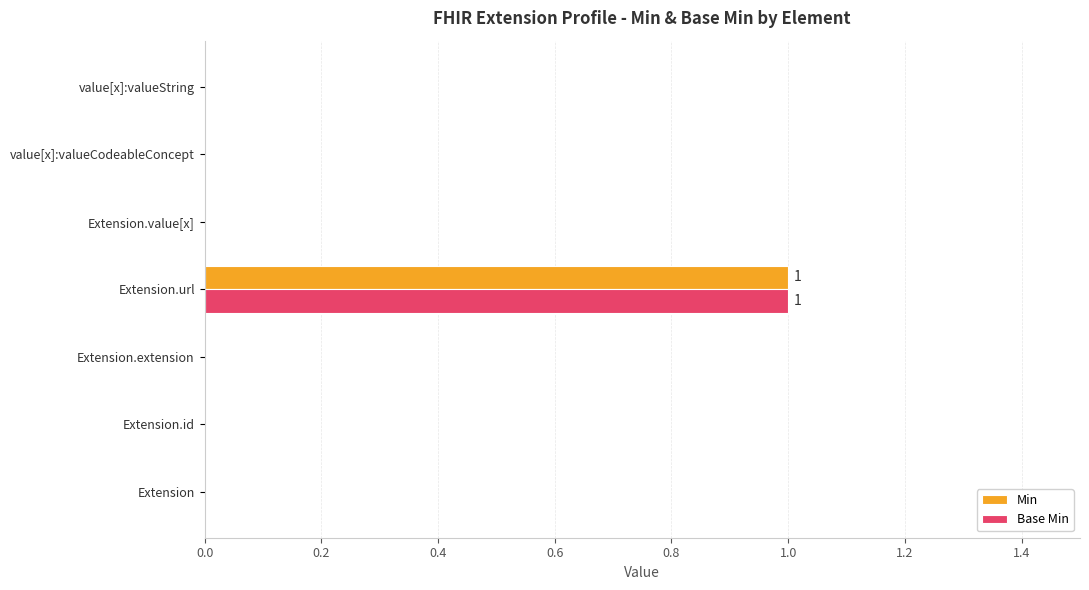

Is the value of Base Min at Extension.url greater than the value of Min at Extension.extension?

Yes